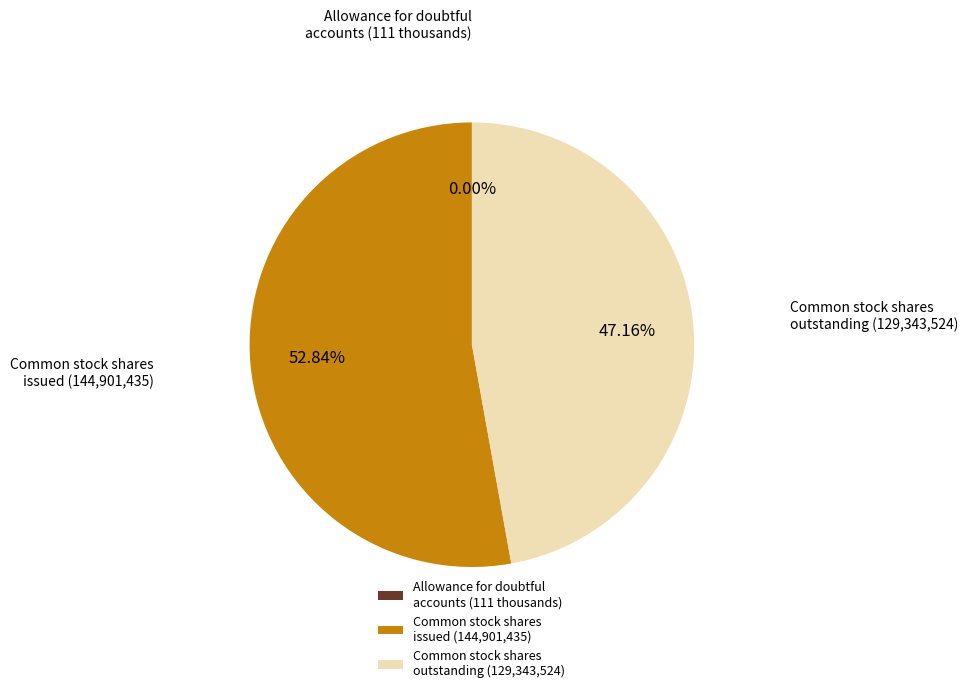

Which slice represents more than half of the pie?

Common stock shares issued (144,901,435)